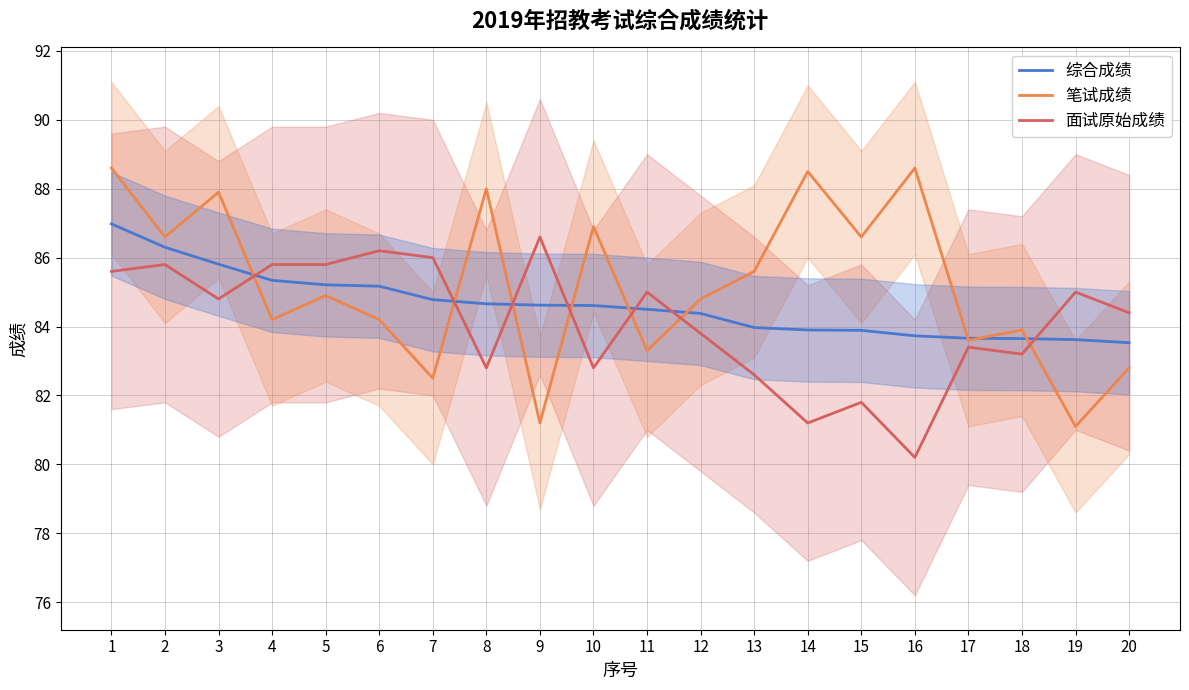

List the series in order of their peak value, highest first.

笔试成绩, 综合成绩, 面试原始成绩